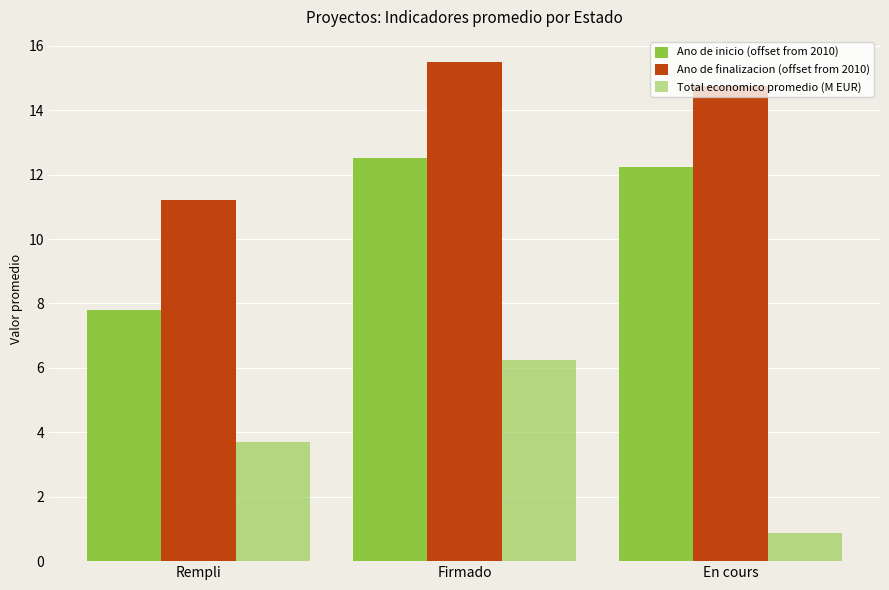

How many bars are there in total?

9